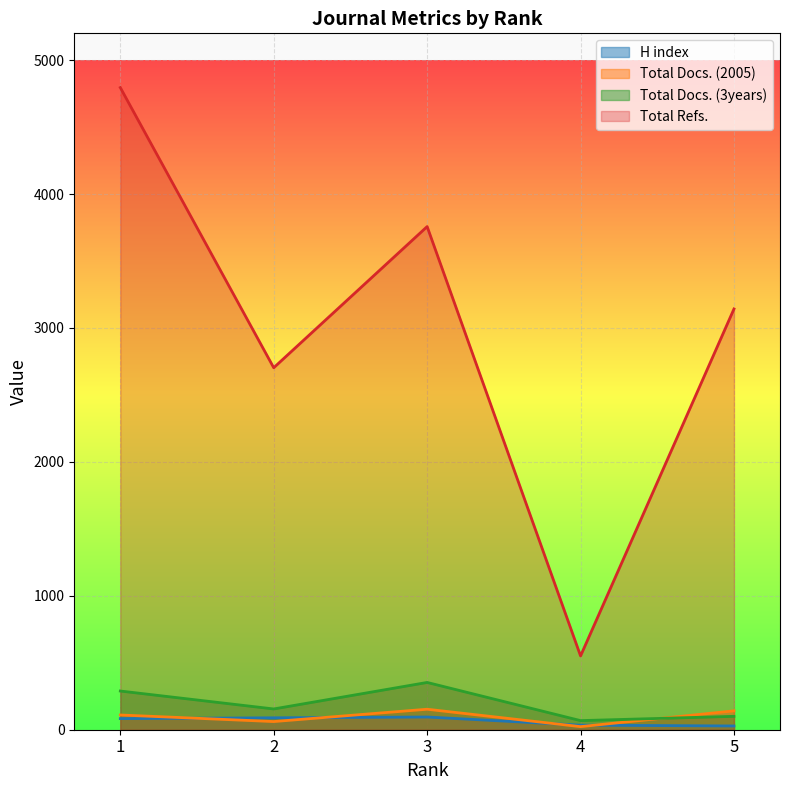

At which category is the sum across all series the highest?

1